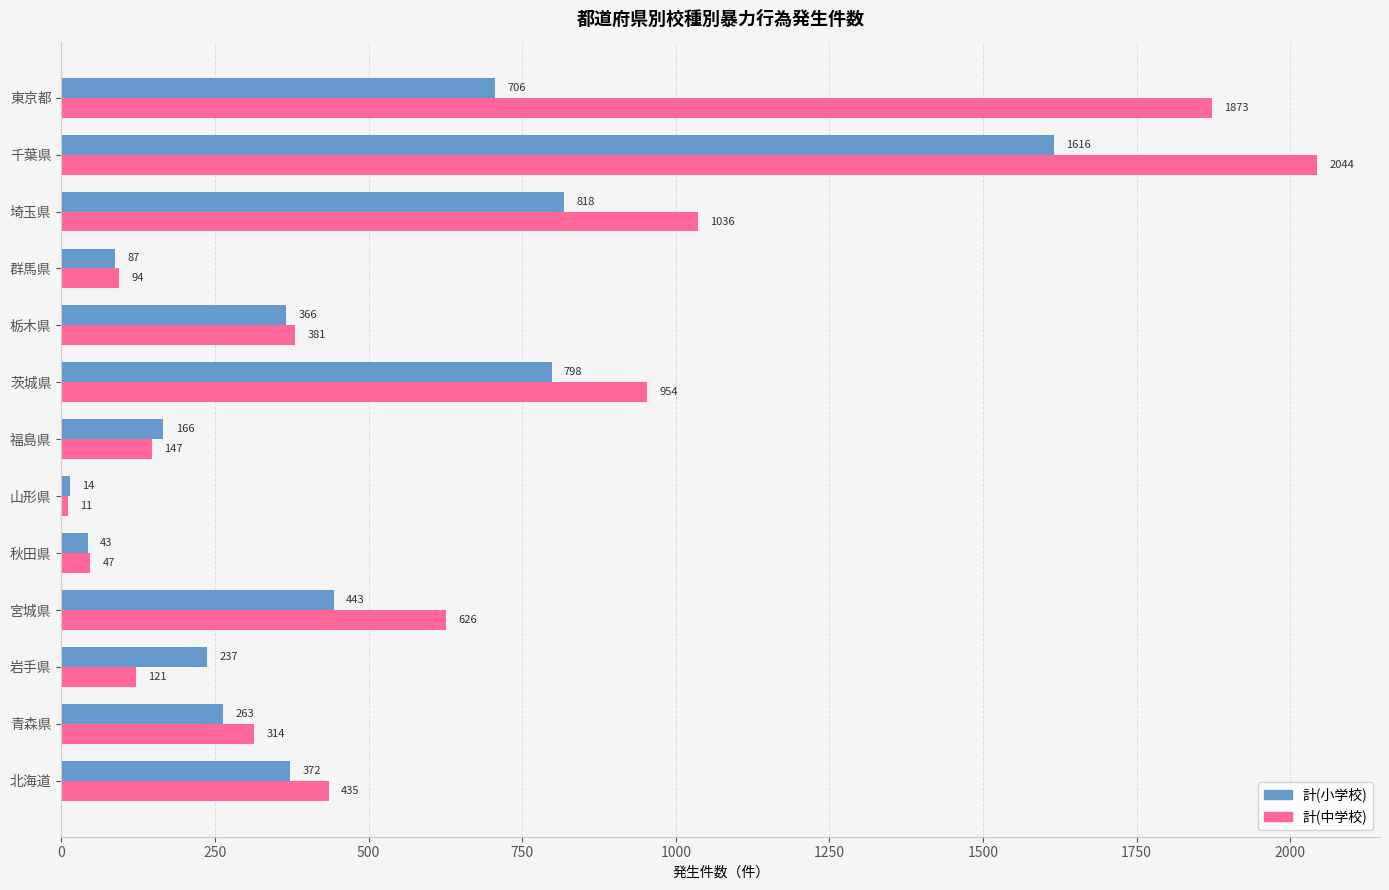

Where is 計(中学校) nearest to the value 1027?

埼玉県